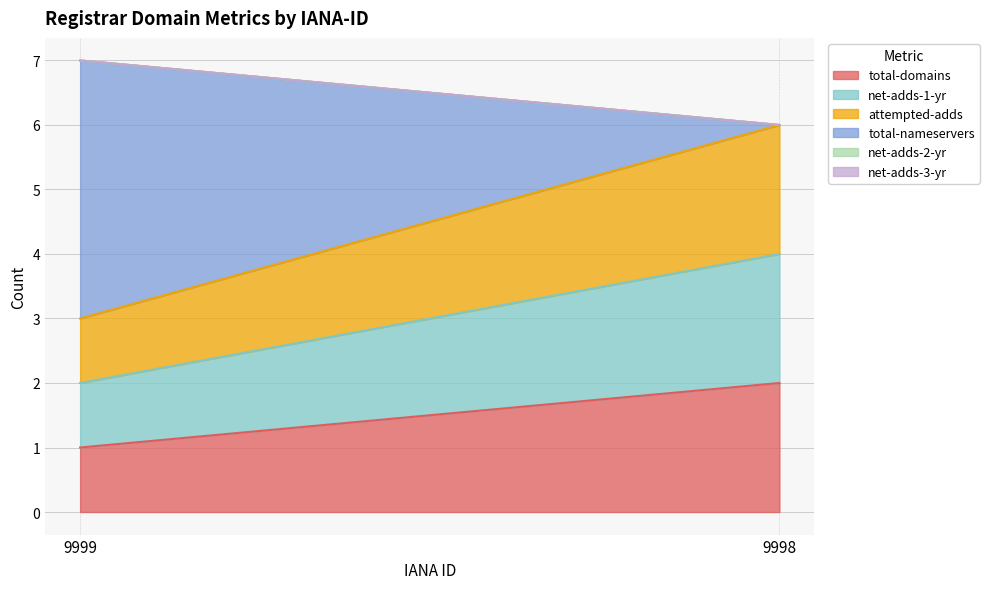

Which has a higher value, 9999 or 9998?

9998